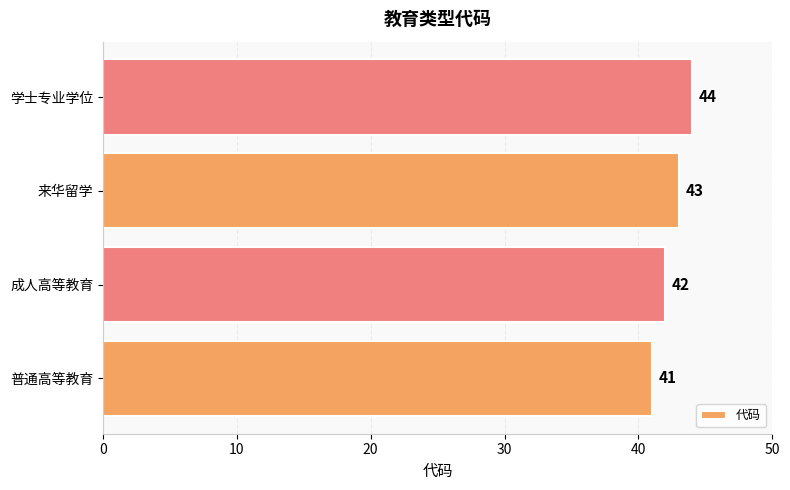

The value at 普通高等教育 is 41. True or false?

True